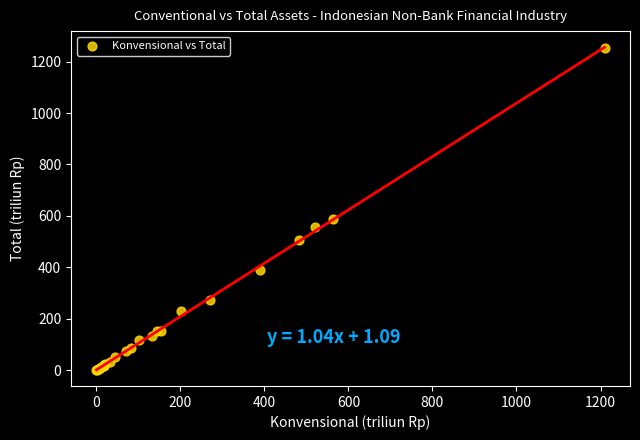

What Y value in the scatter plot is closest to 626?

589.6